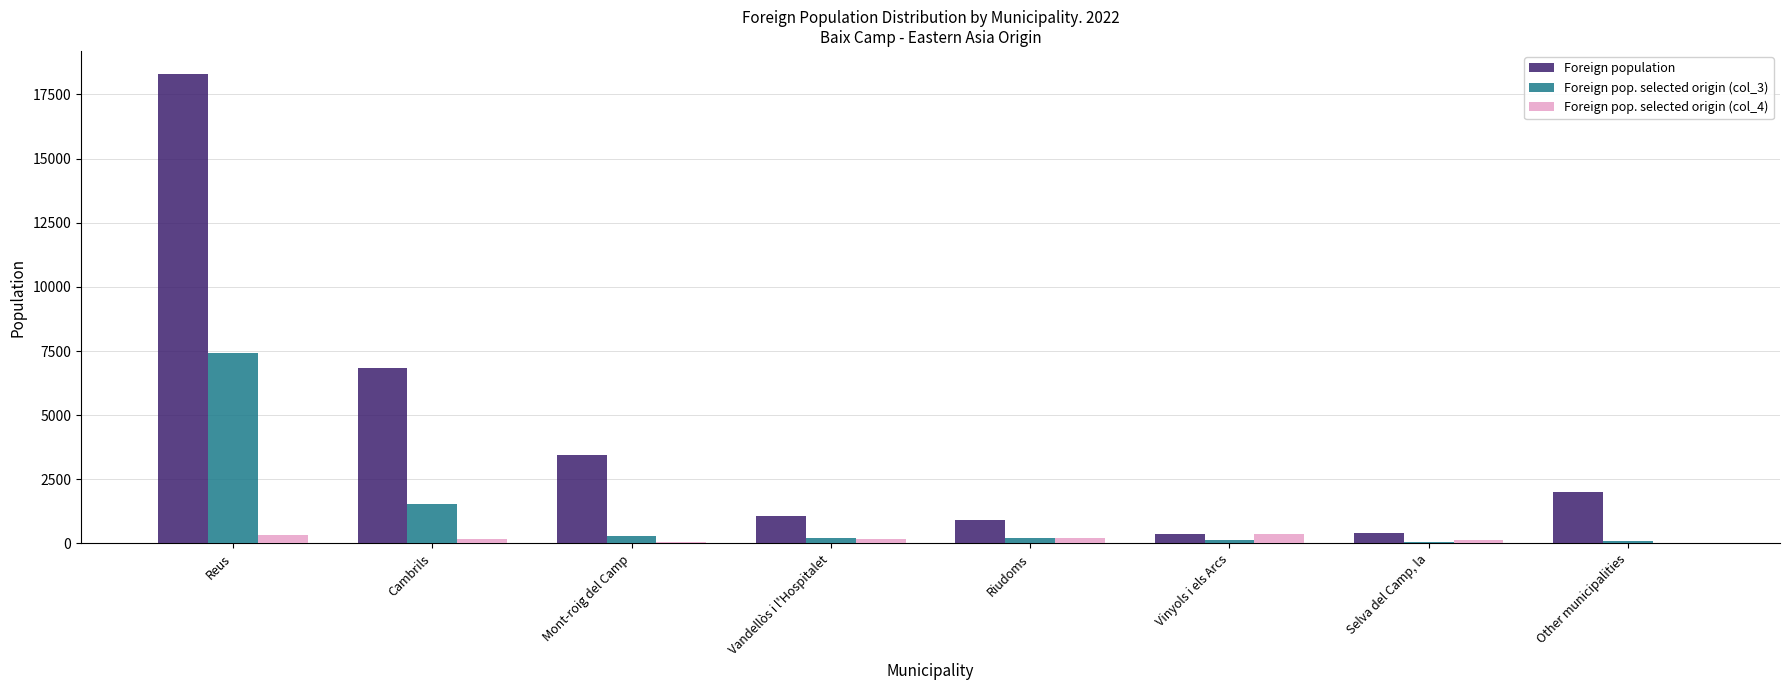

How many series are shown in this chart?

3